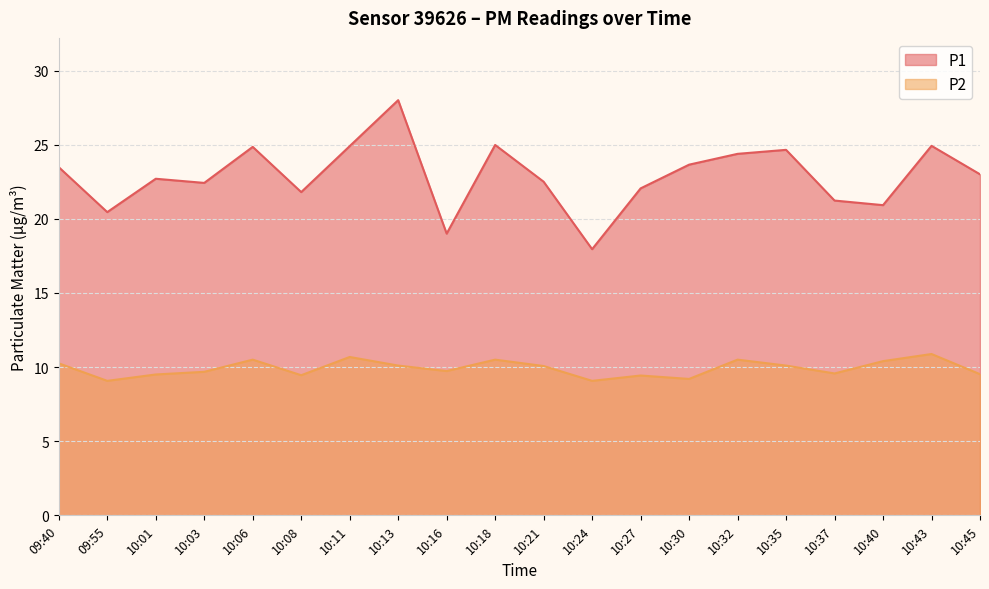

Count the number of categories in the chart.

20